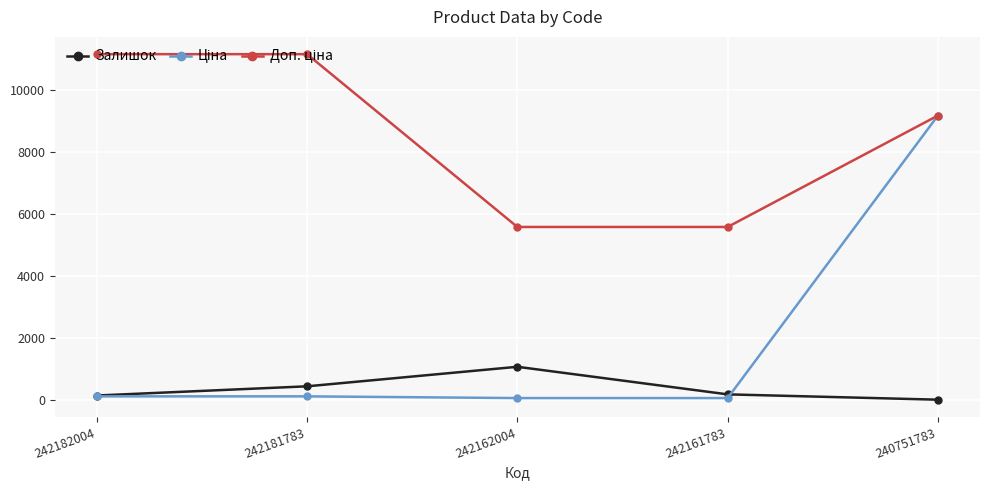

How many interior local peaks does the Залишок series have?

1